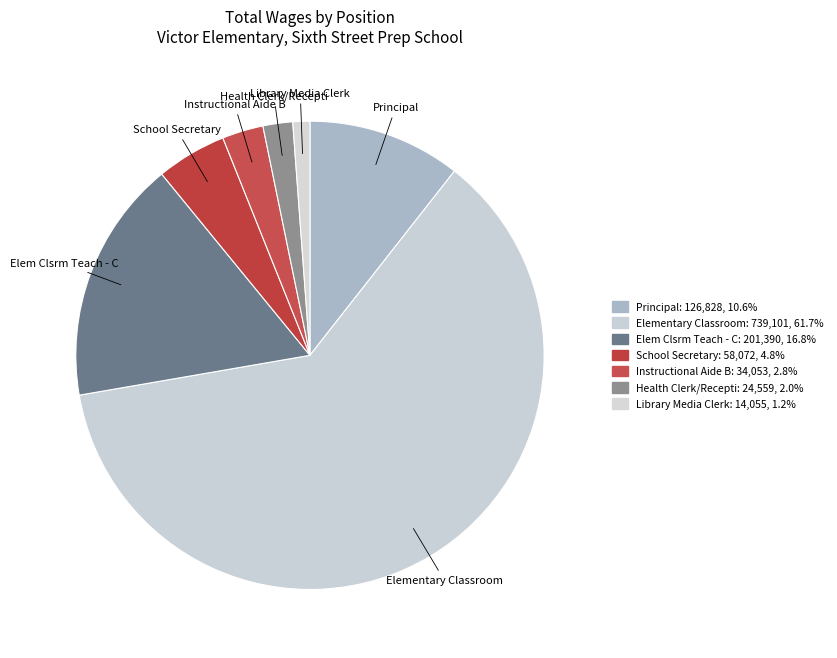

To the nearest percent, what is the difference between the Library Media Clerk and School Secretary slice percentages?

4%